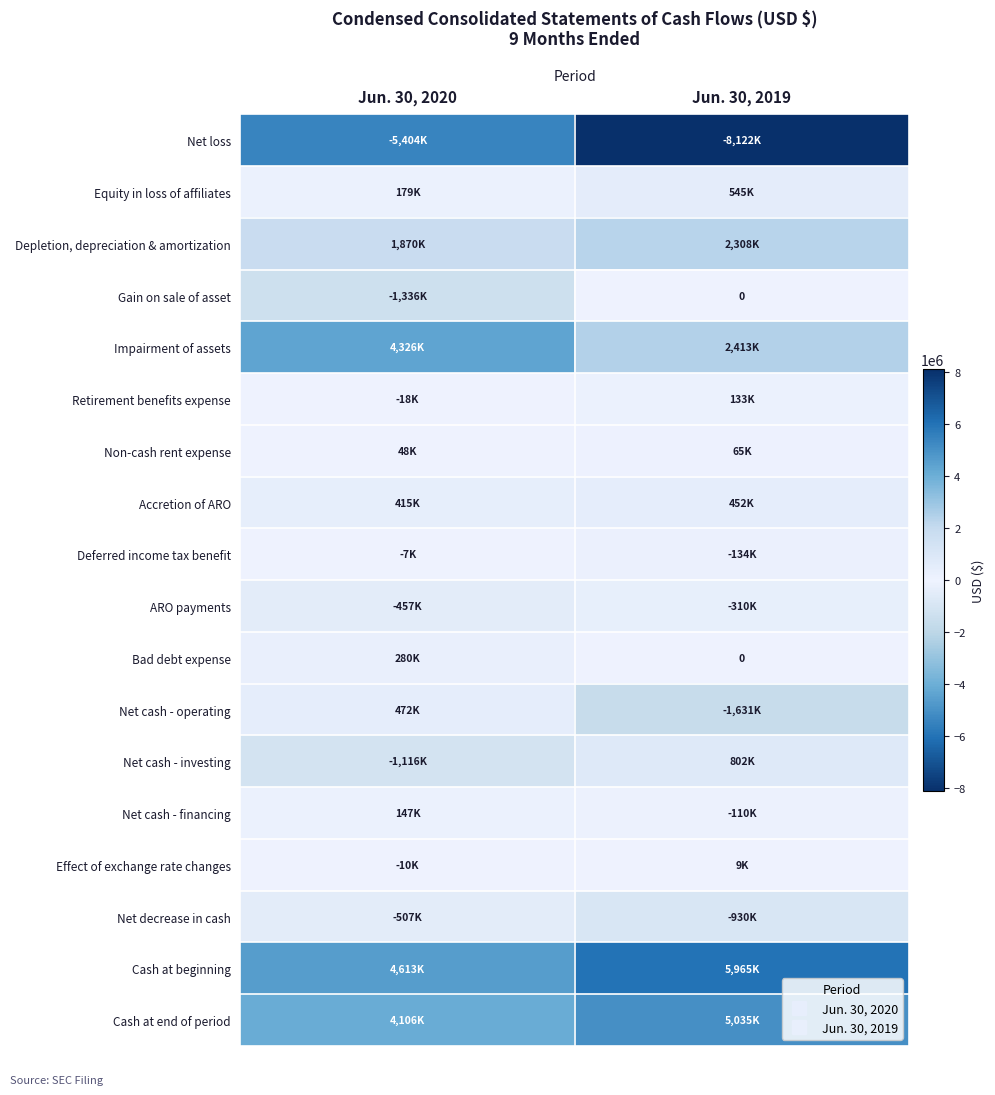

What is the smallest value displayed?

-8122000